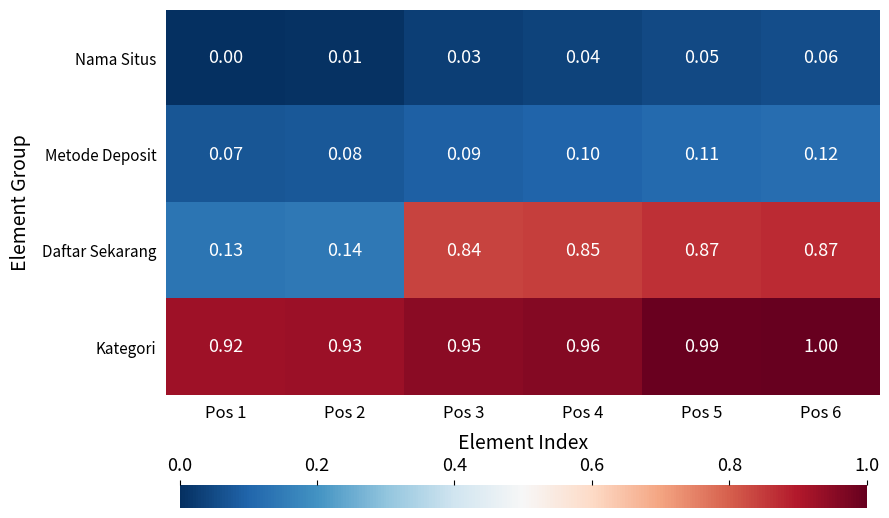

At which category is the sum across all series the highest?

Pos 6